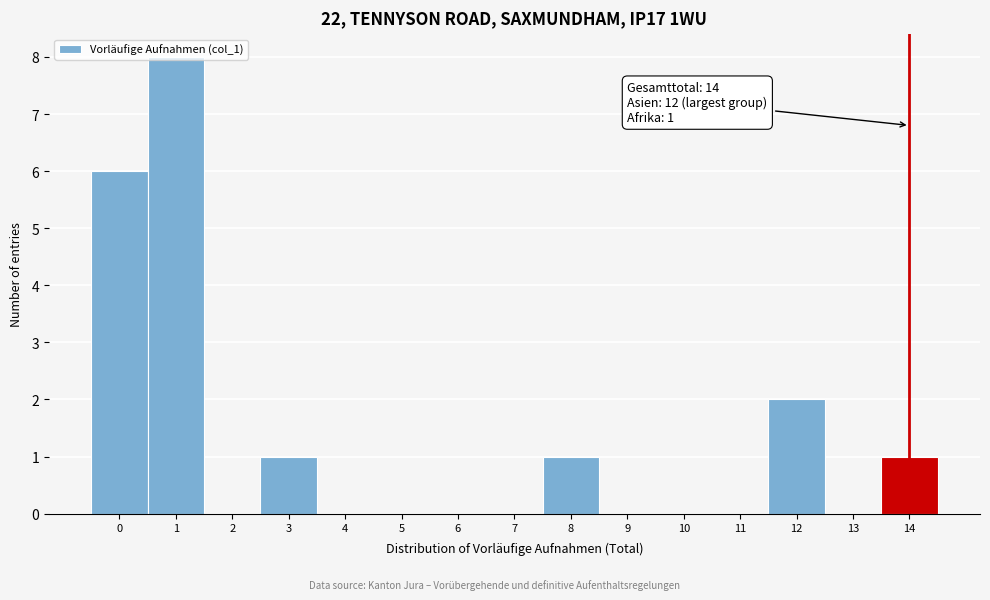

Which range on the x-axis has the tallest bar?

0.5 to 1.5